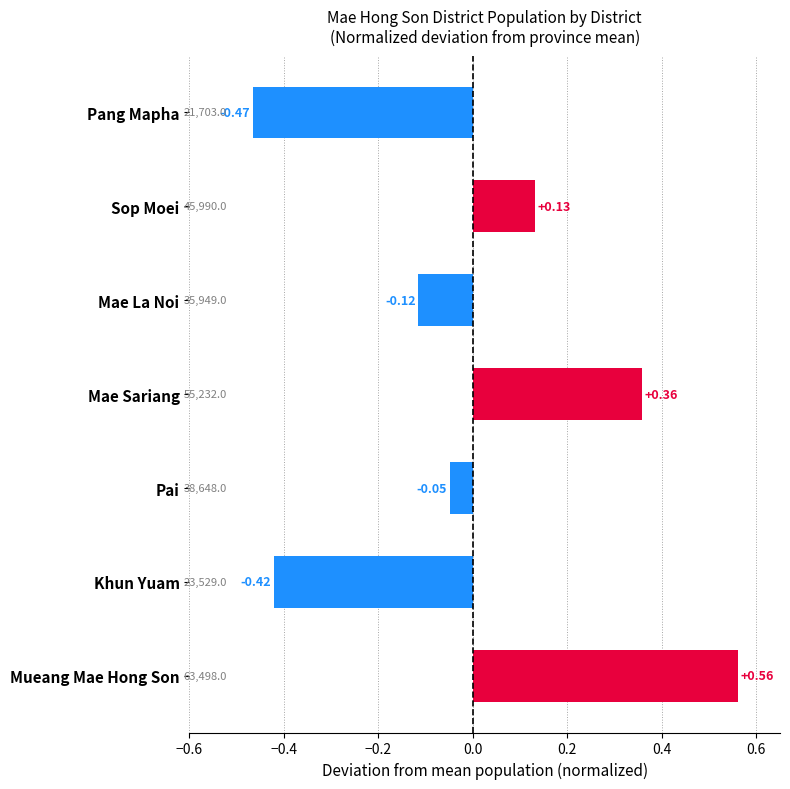

Which category has the lowest value across all series?

Pang Mapha